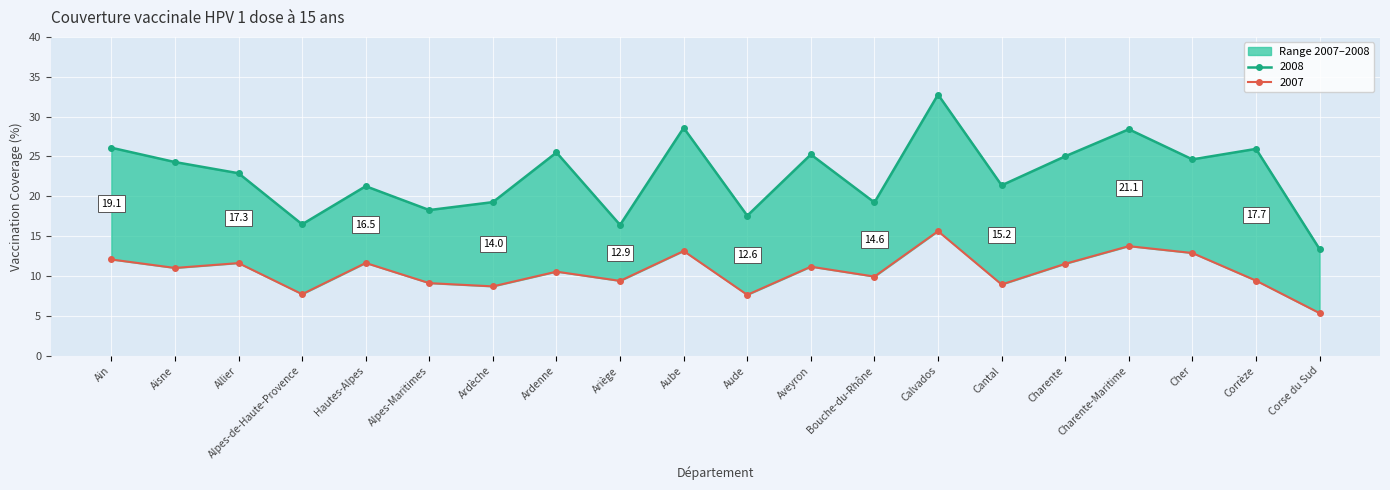

Rank the series by their maximum value, from highest to lowest.

2008, 2007